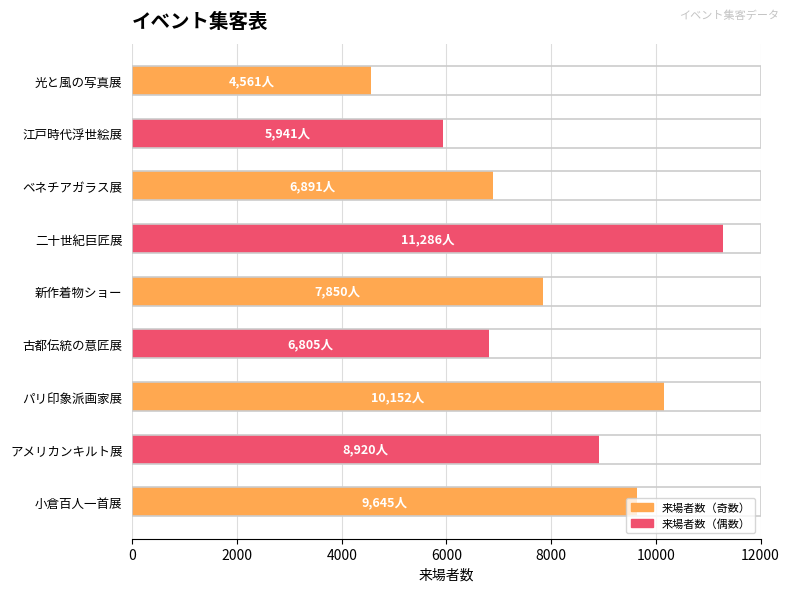

What is the approximate value at パリ印象派画家展, to the nearest 10?

10150